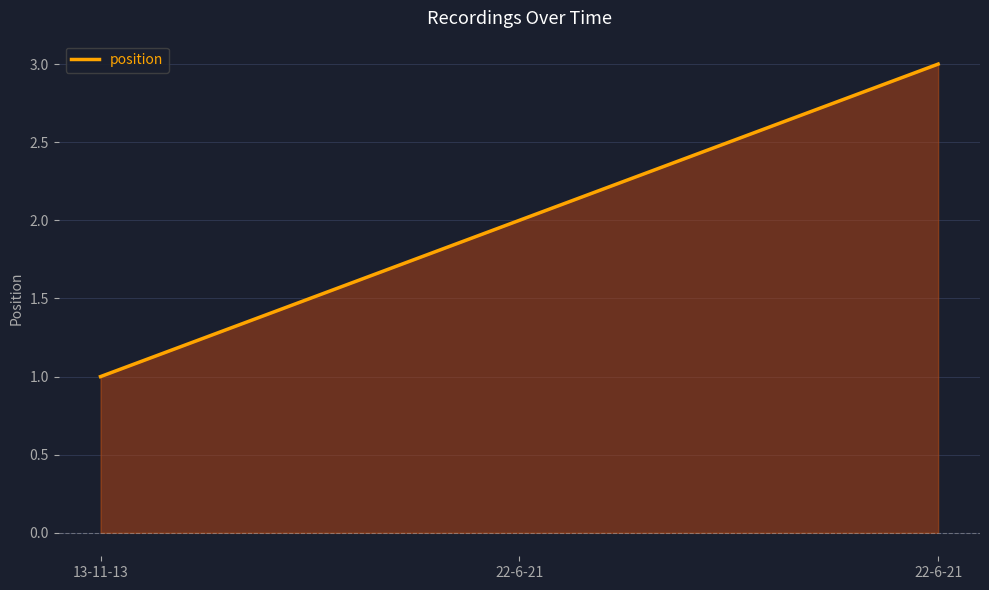

Which has a higher value, 13-11-13 or 22-6-21?

22-6-21